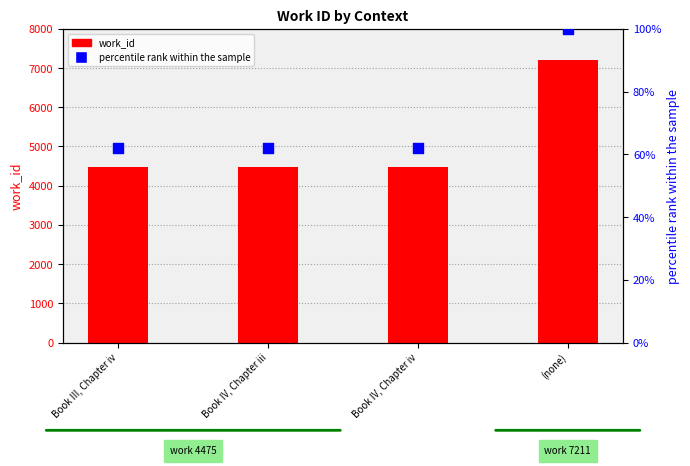

At which category is the sum across all series the highest?

(none)